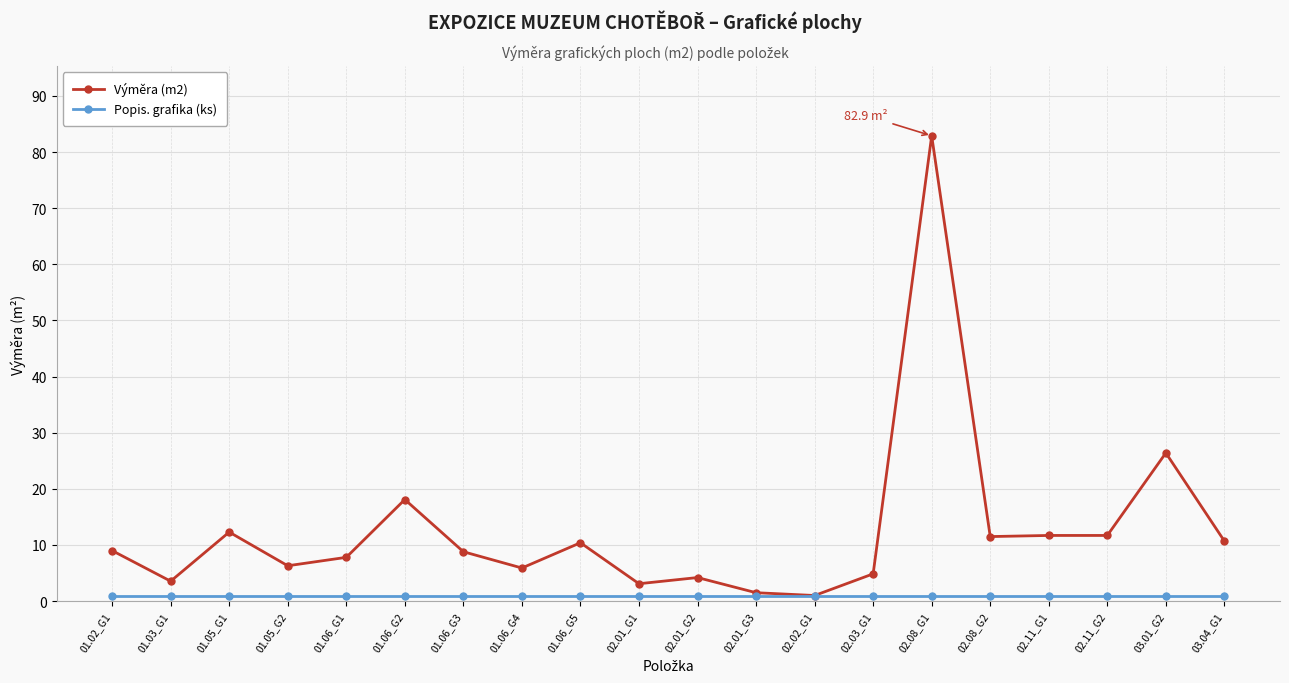

How many lines are shown in the chart?

2